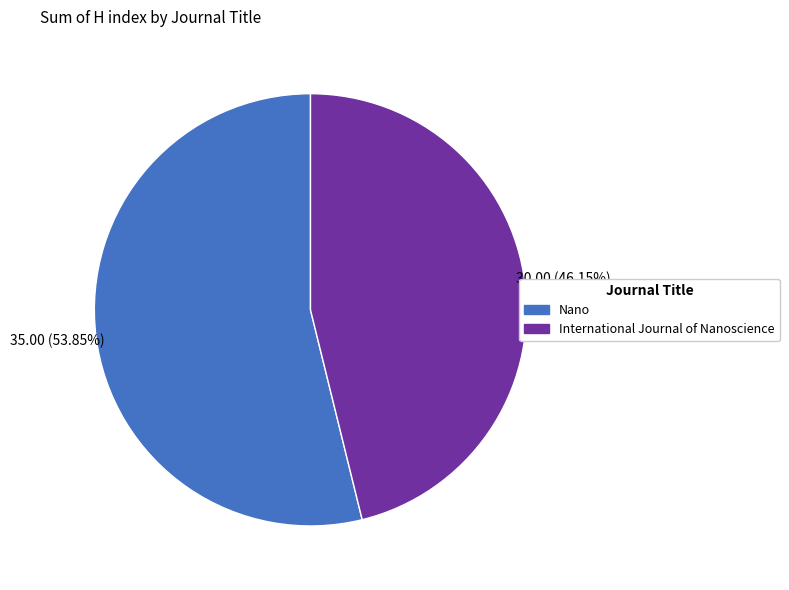

Between Nano and International Journal of Nanoscience, which is larger?

Nano